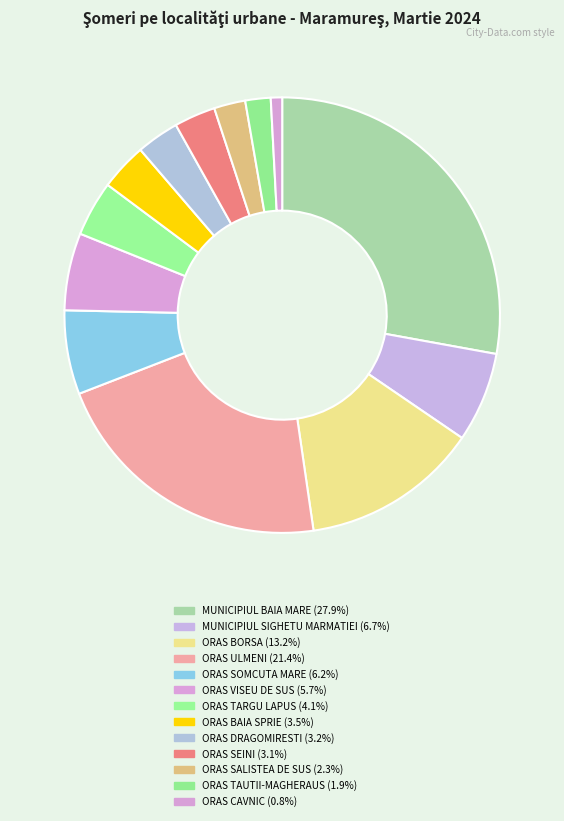

Is the sum of ORAS TARGU LAPUS and MUNICIPIUL SIGHETU MARMATIEI greater than half?

No